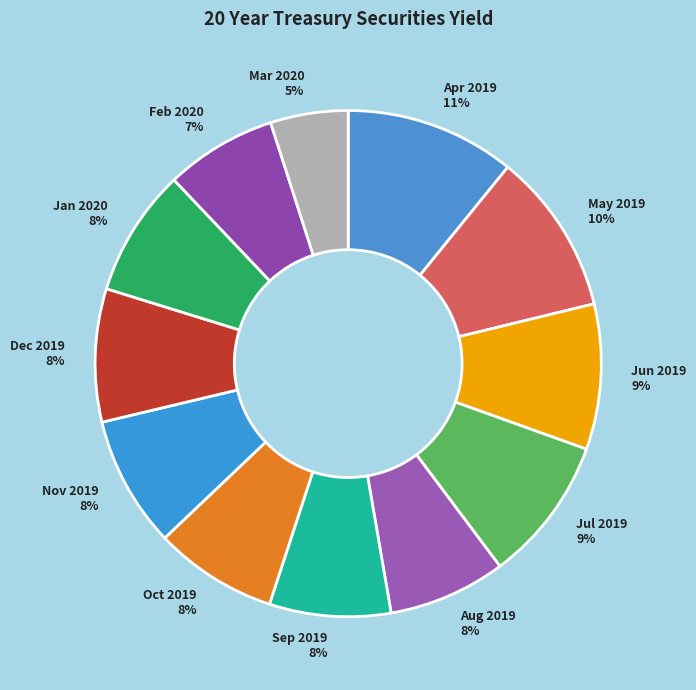

The Nov 2019 slice represents 8% of the pie. True or false?

True